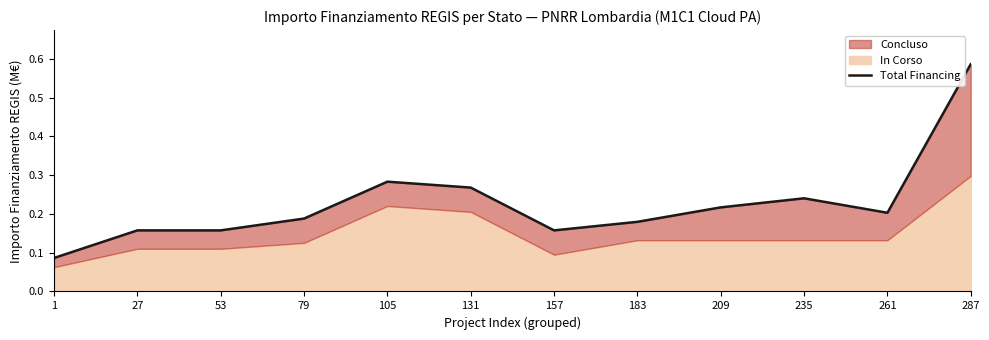

Rank the categories by value from highest to lowest.

287, 105, 131, 235, 209, 261, 79, 183, 27, 53, 157, 1